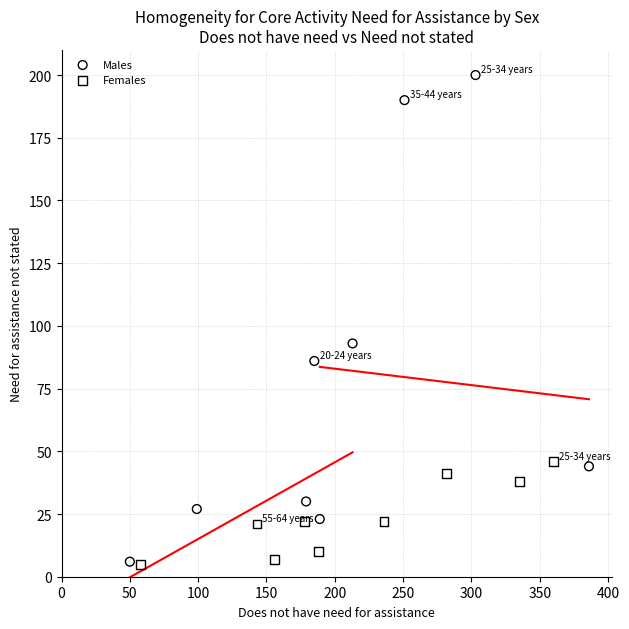

Which series contains the highest Y value?

Males